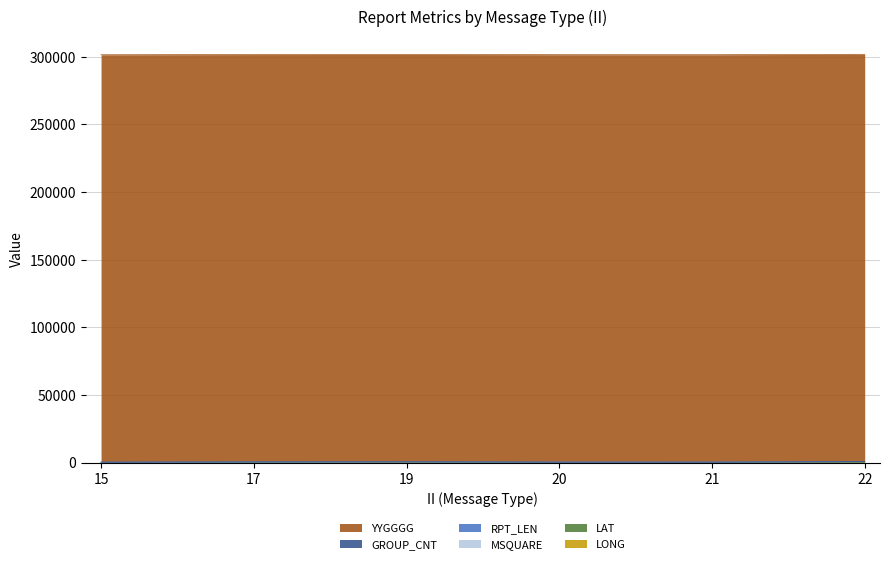

What is the total value across all series at 17?

301554.7